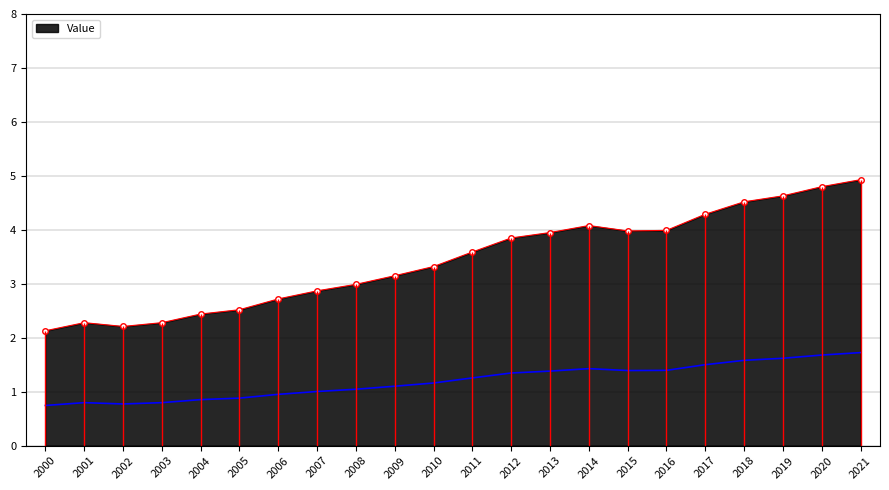

Approximately how many times larger is the value at 2002 compared to 2007?

0.8